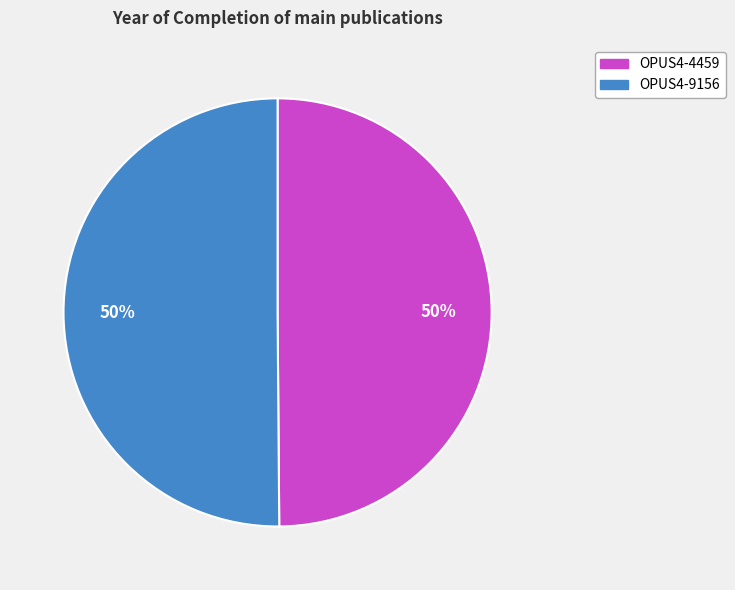

To the nearest percent, what percentage of the pie is OPUS4-9156?

50%